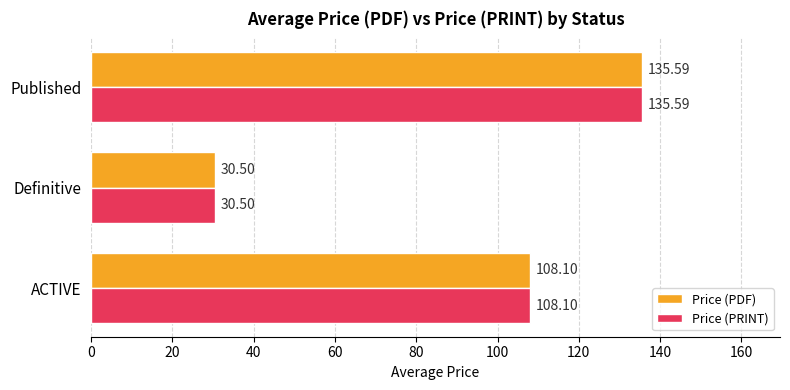

At which label is Price (PRINT) closest to 83?

ACTIVE